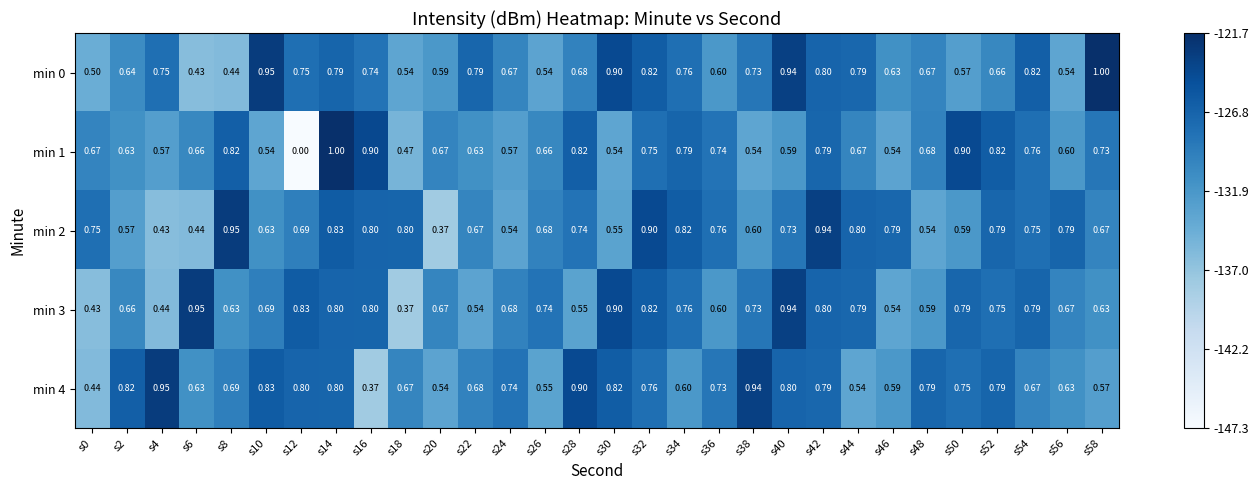

Is the value of min 2 at s10 greater than the value of min 0 at s6?

Yes